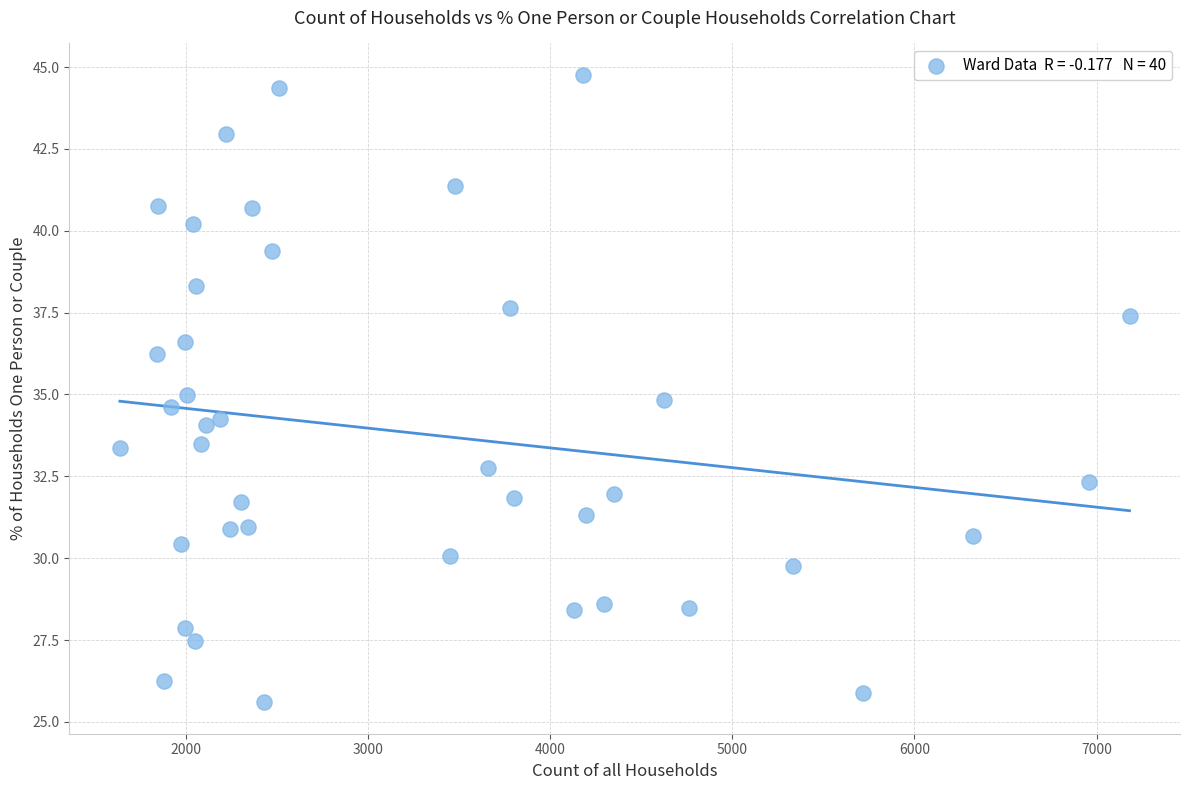

What is the range of Y values (max minus min)?

19.2